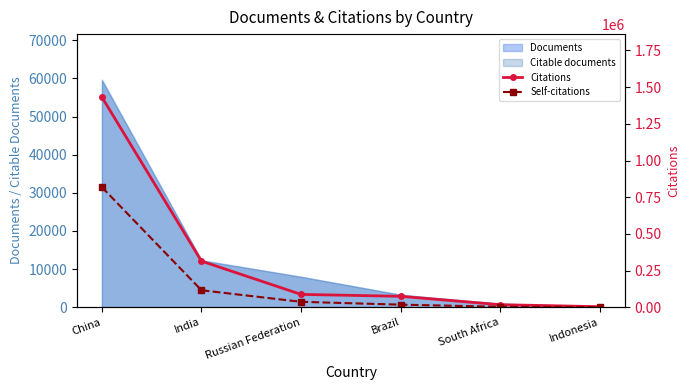

True or false: Self-citations and Citations intersect in this chart.

False